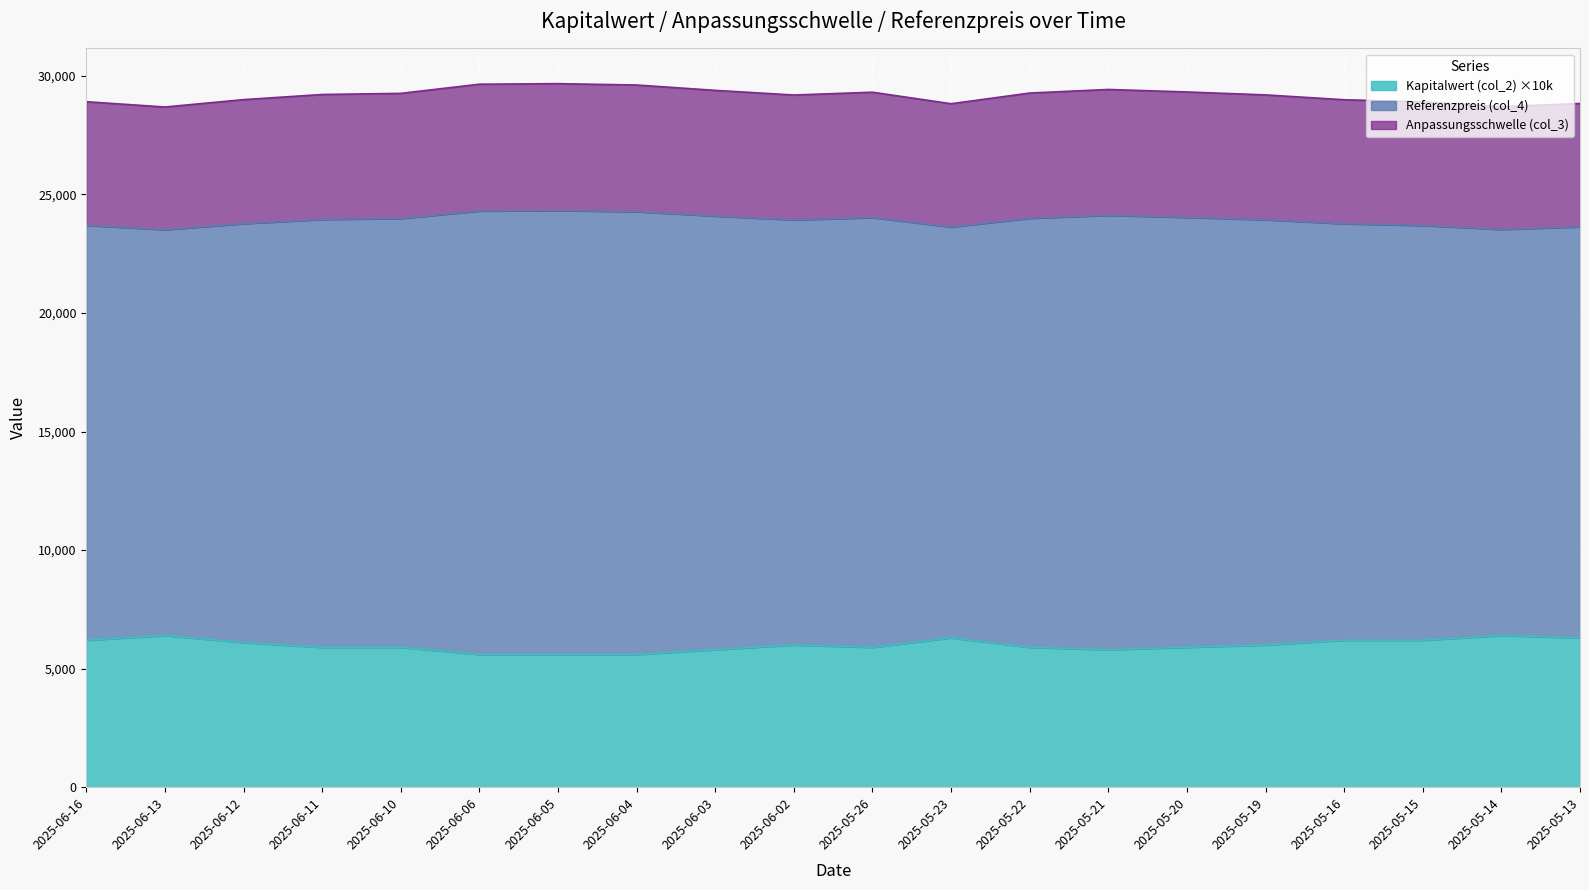

True or false: Anpassungsschwelle (col_3) and Kapitalwert (col_2) intersect in this chart.

False